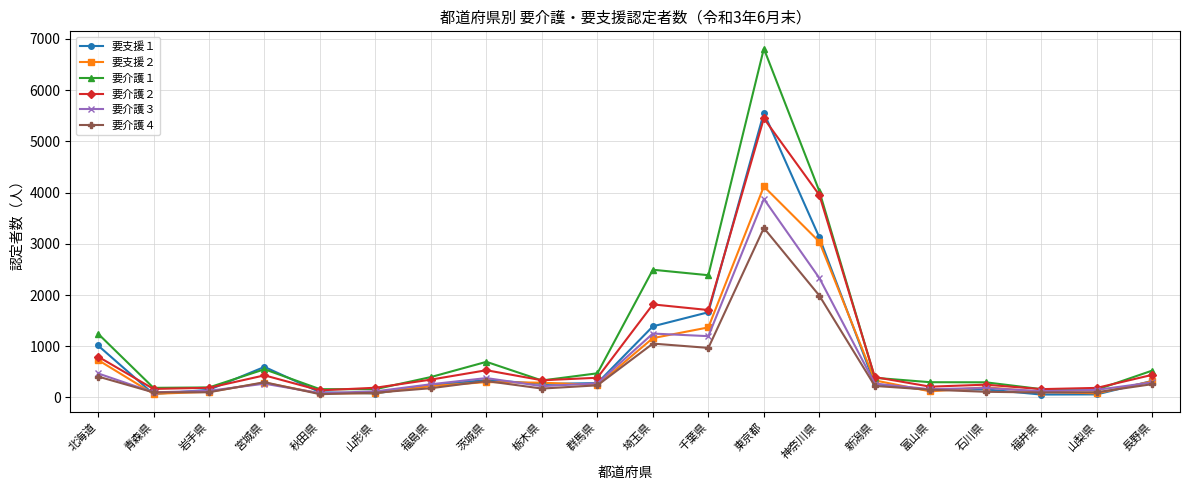

What is the label of the 4th point from the right?

石川県